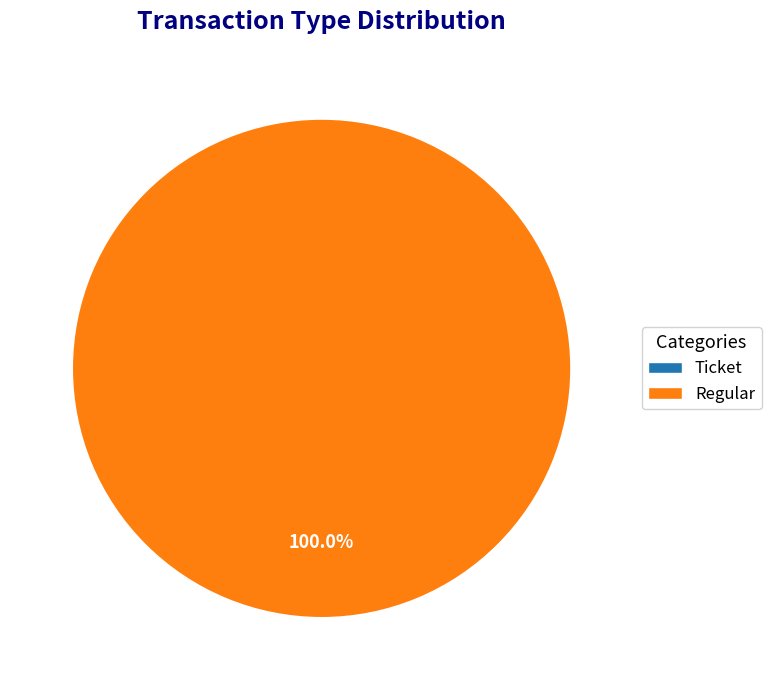

Count the number of slices in the pie.

2